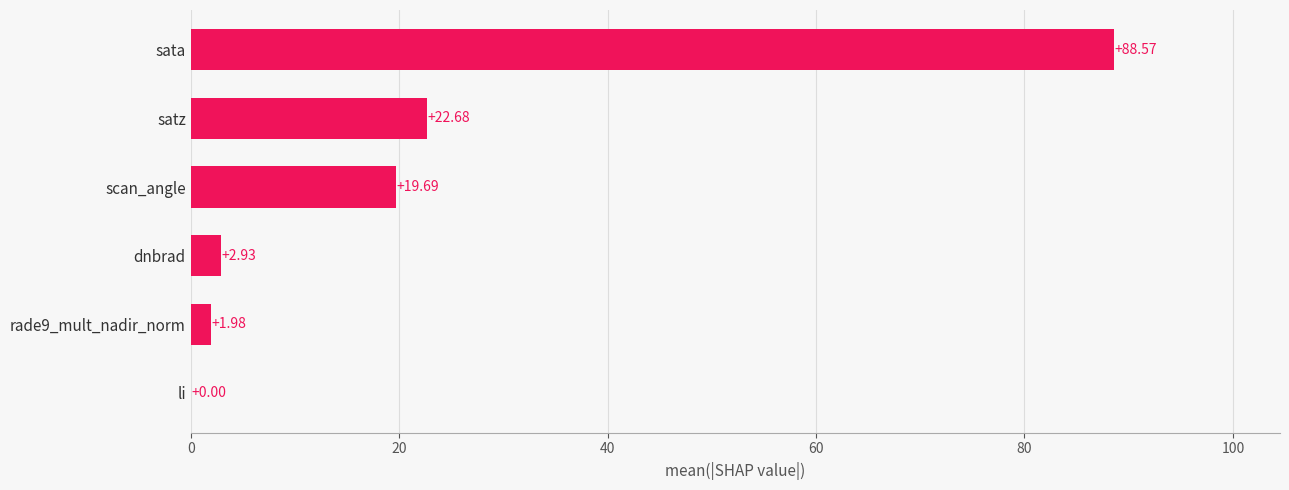

How many categories are shown in the chart?

6